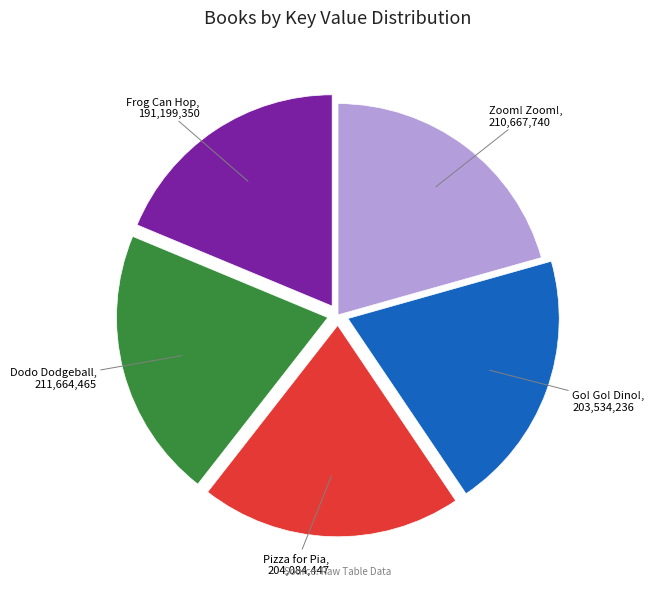

Is there any slice that represents more than half of the pie?

No